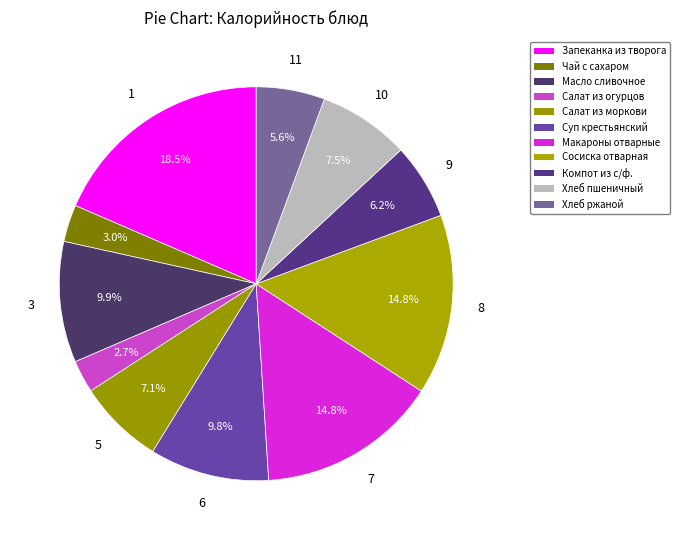

How many segments does this pie chart have?

11